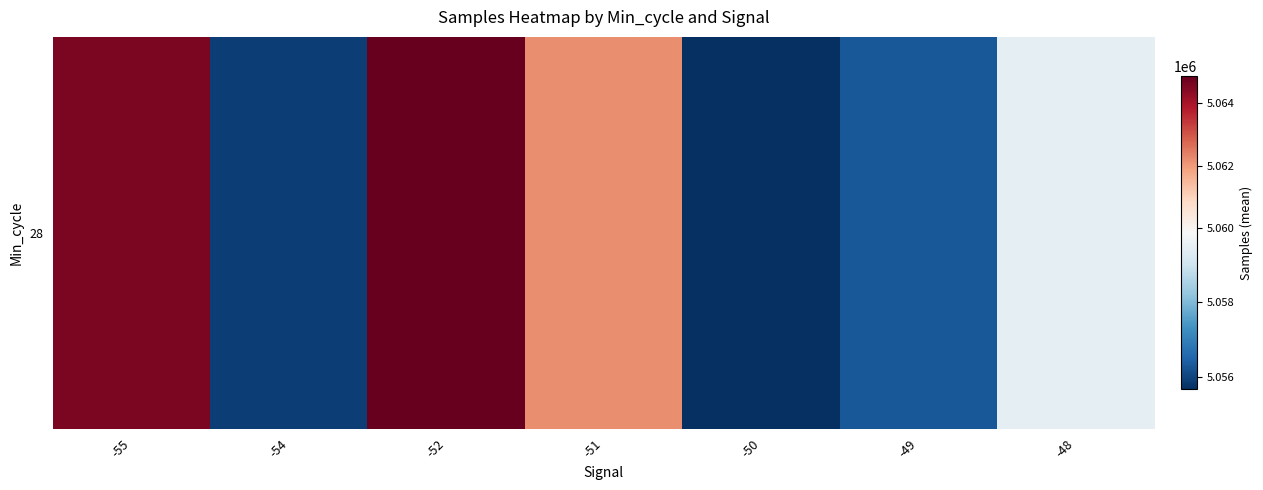

List the labels in order of value, smallest first.

-50, -54, -49, -48, -51, -55, -52